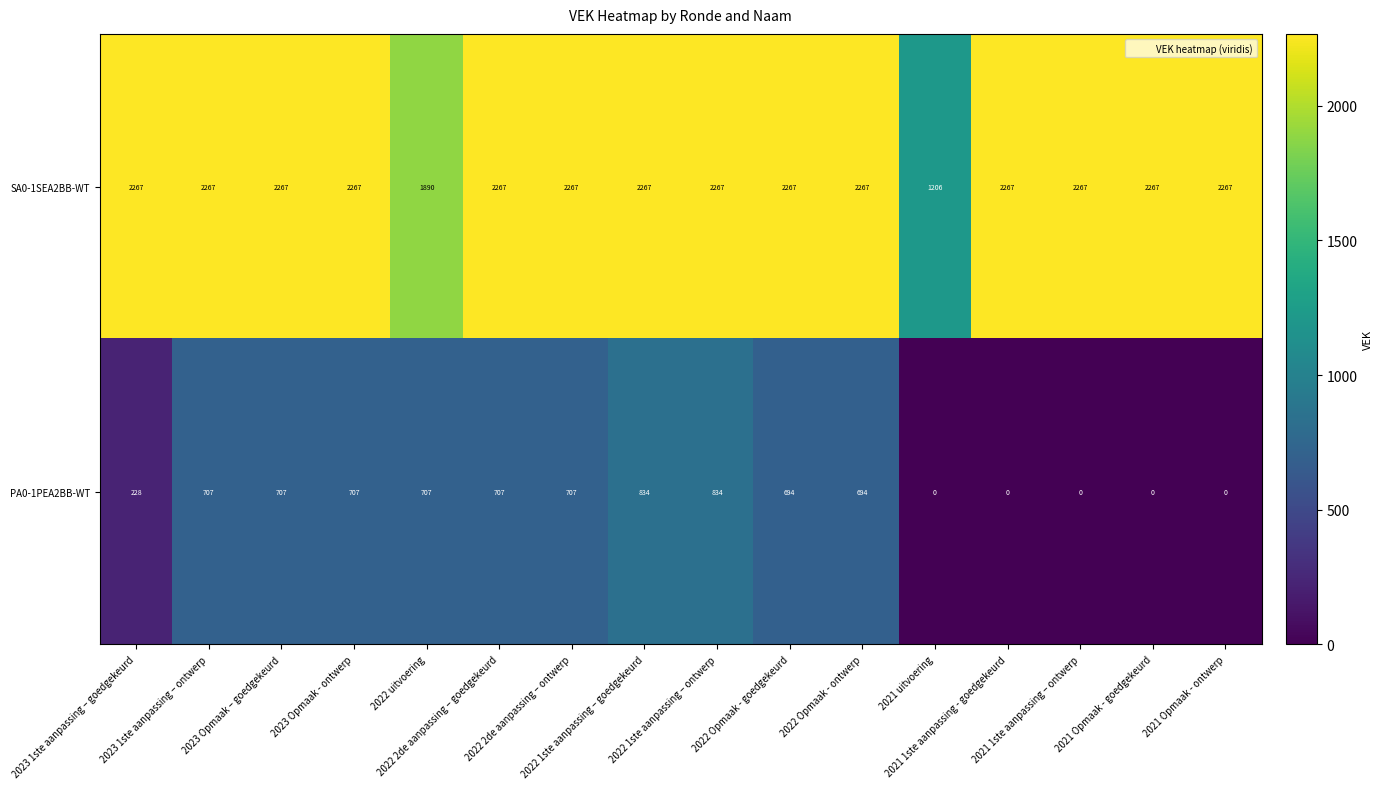

What is the minimum value for SA0-1SEA2BB-WT?

1206